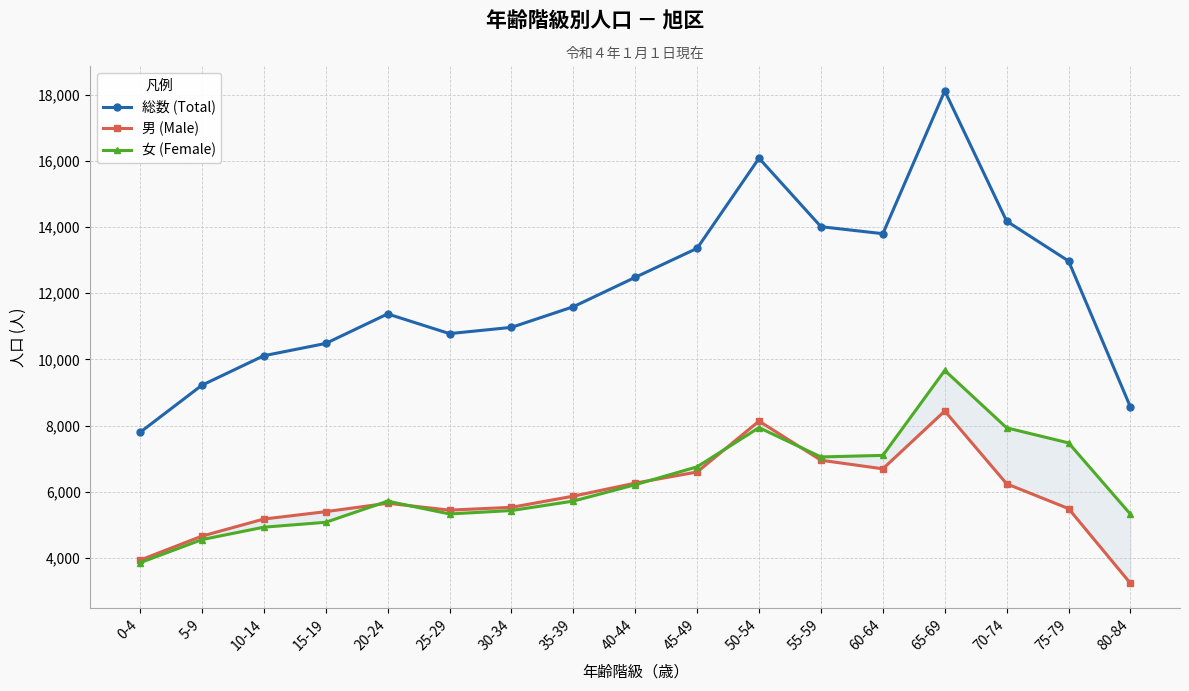

Rank the series at 20-24 from highest to lowest value.

総数 (Total), 女 (Female), 男 (Male)